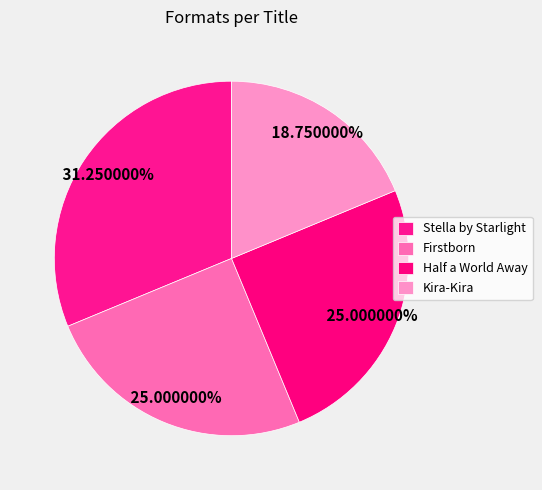

What portion of the pie excludes Half a World Away?

75.0%